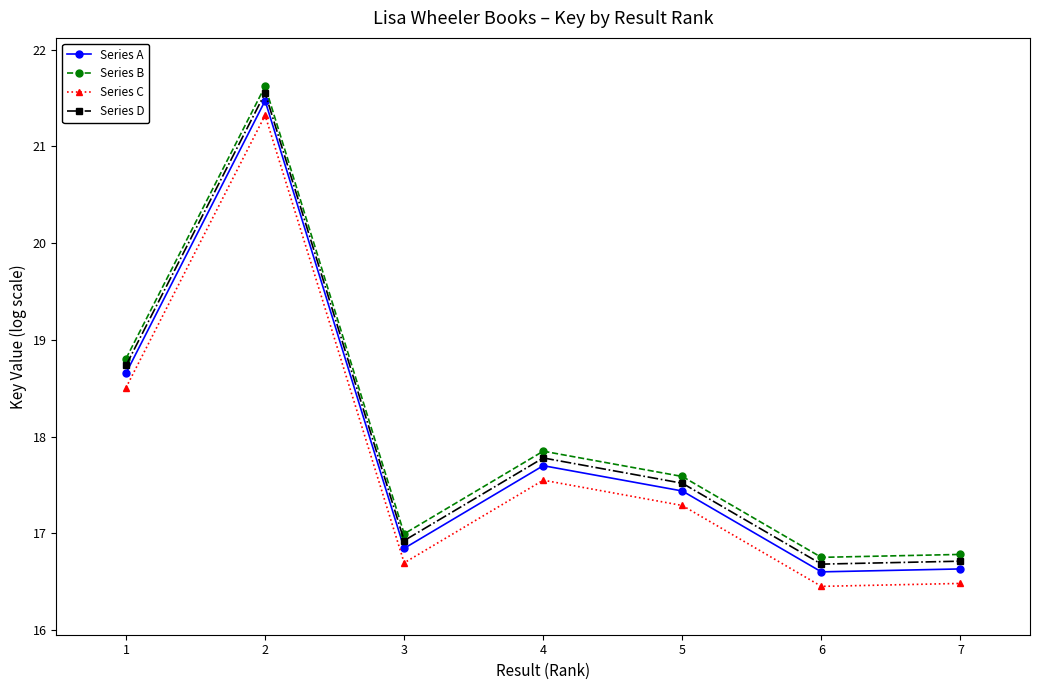

Does the chart display data point markers on the line(s)?

Yes